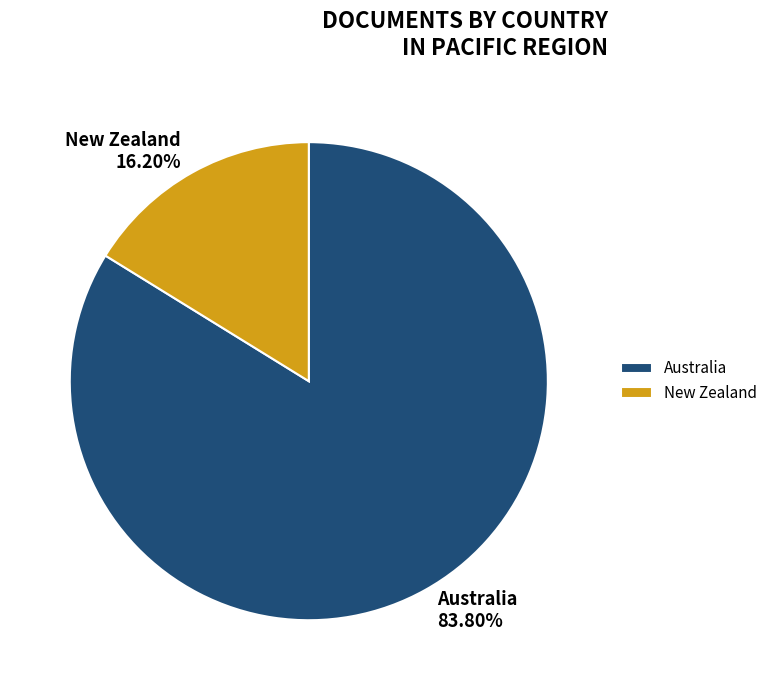

Which category accounts for the majority?

Australia